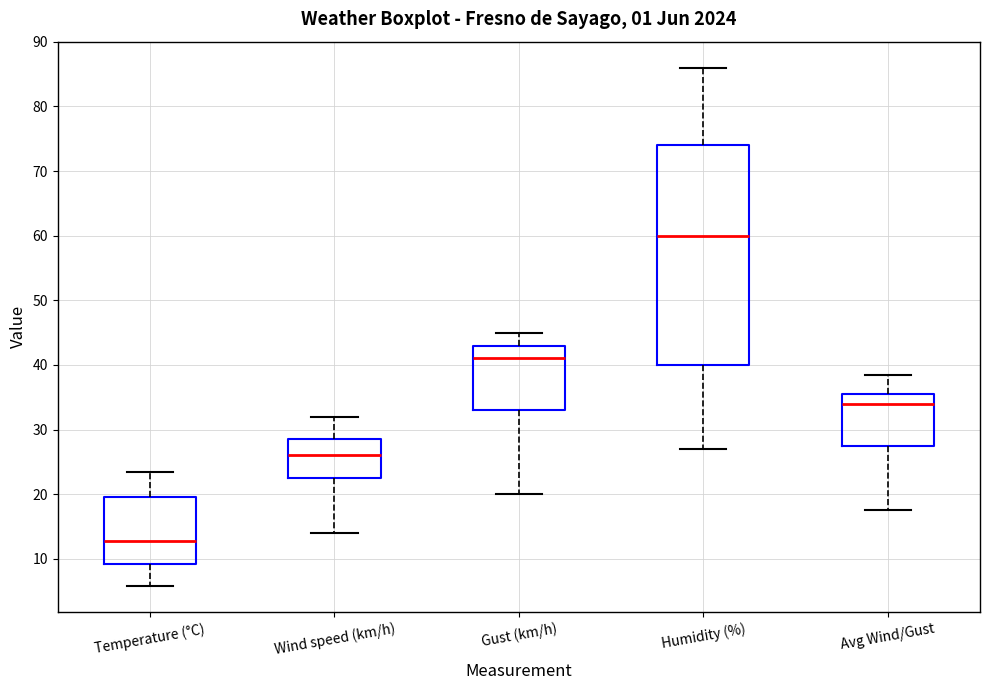

Which box's median line is the lowest?

Temperature (°C)